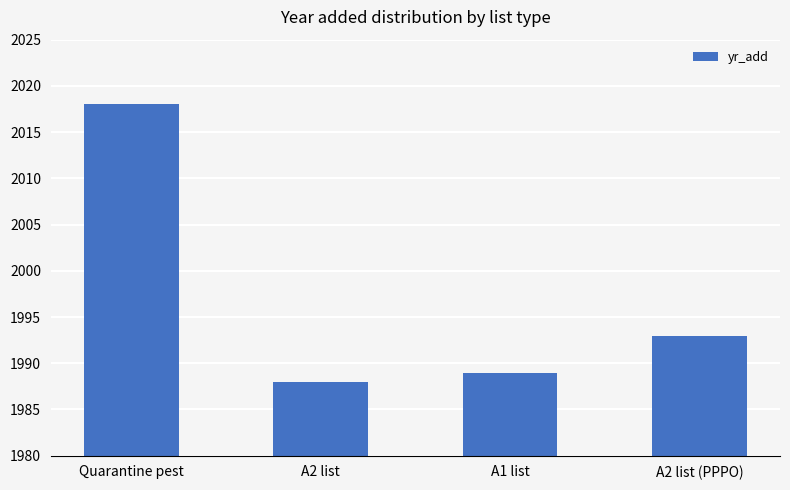

What is the label of the 2nd bar from the left?

A2 list